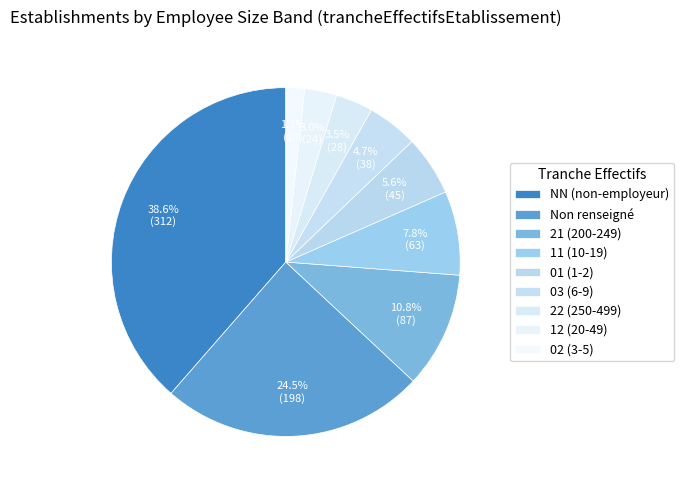

How many segments does this pie chart have?

9